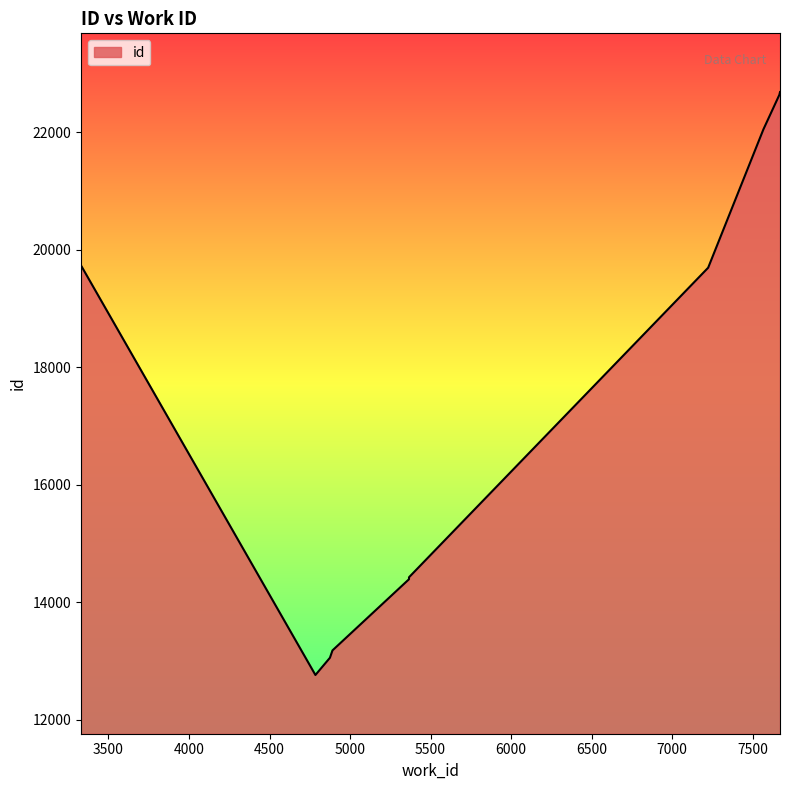

What is the greatest value displayed?

22687